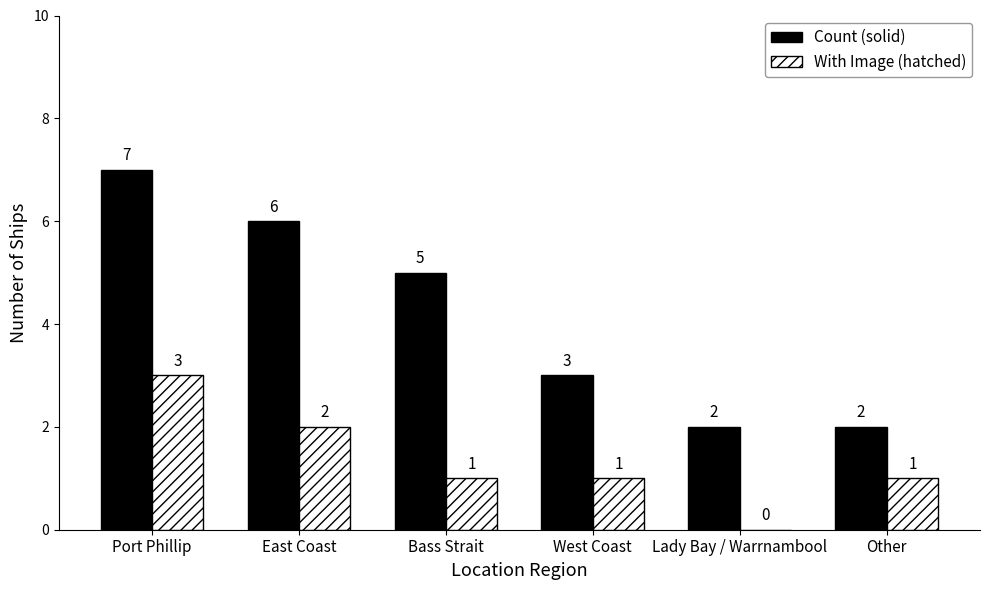

Between Bass Strait and Other, which series saw the biggest shift?

Count (solid)